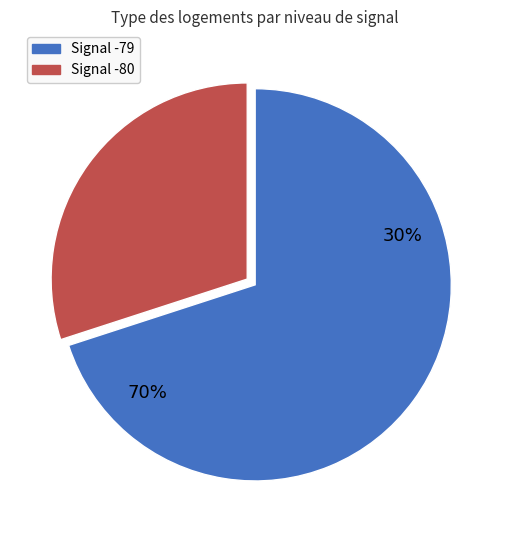

Is it true that 33 is 1% of the pie?

False